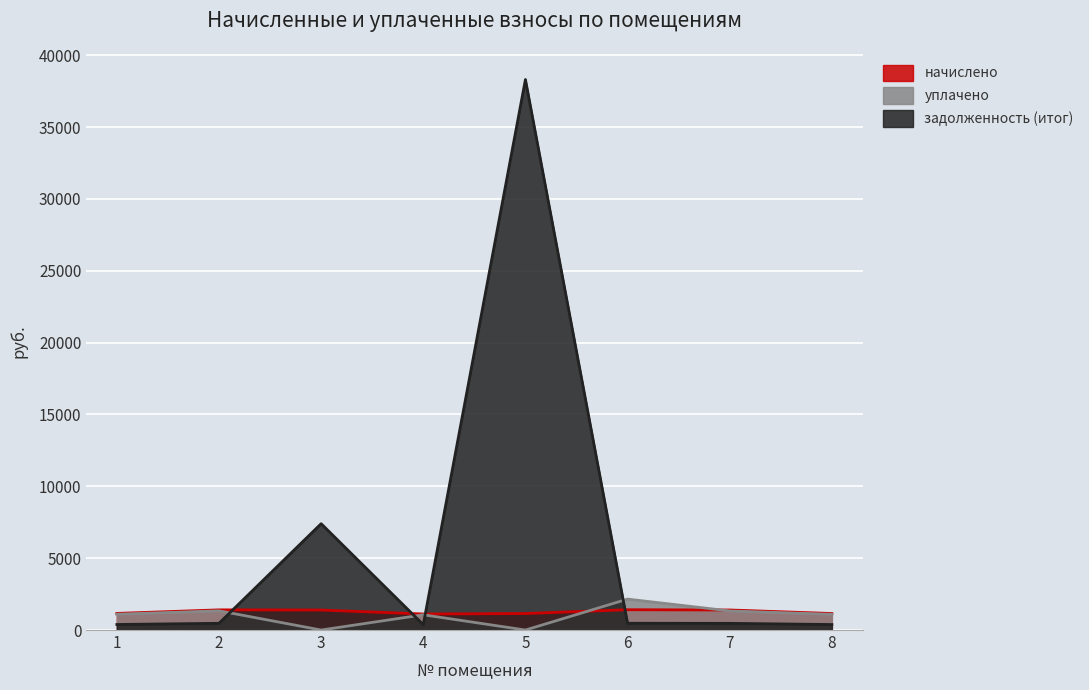

At which label is начислено closest to 1263?

1